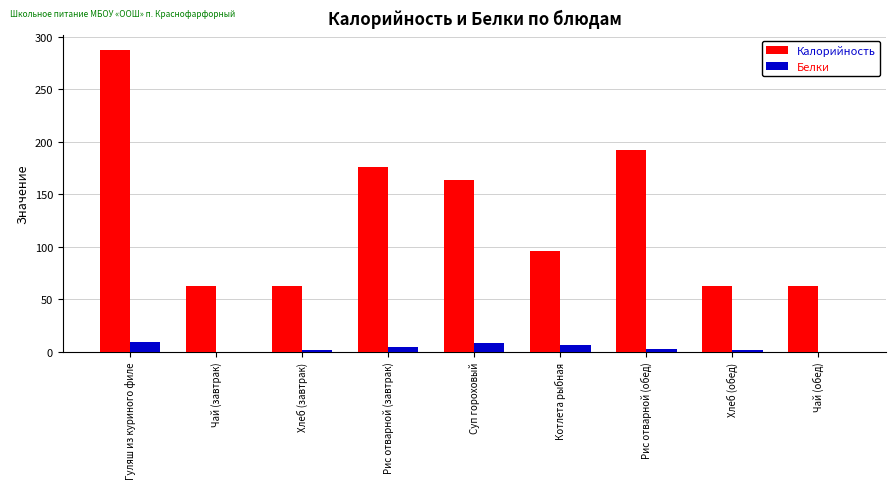

Is the value of Белки at Котлета рыбная greater than the value of Калорийность at Котлета рыбная?

No